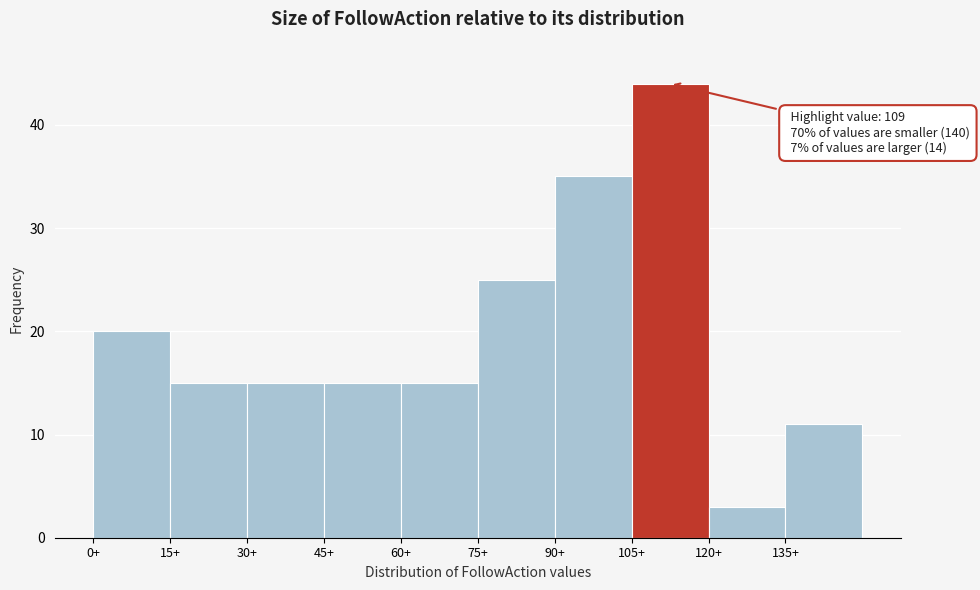

Over which range of the x-axis is the bar tallest?

105 to 120